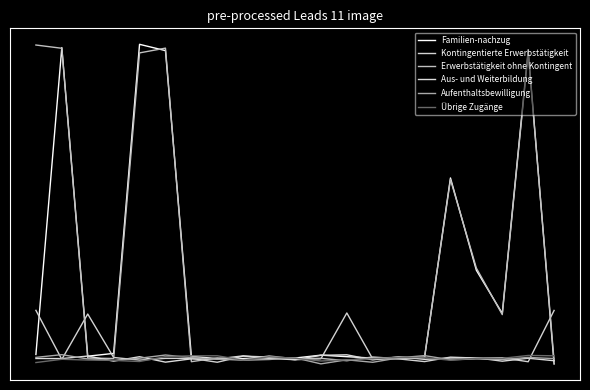

What is the difference between the second highest and second lowest values in the Aus- und Weiterbildung series?

0.1